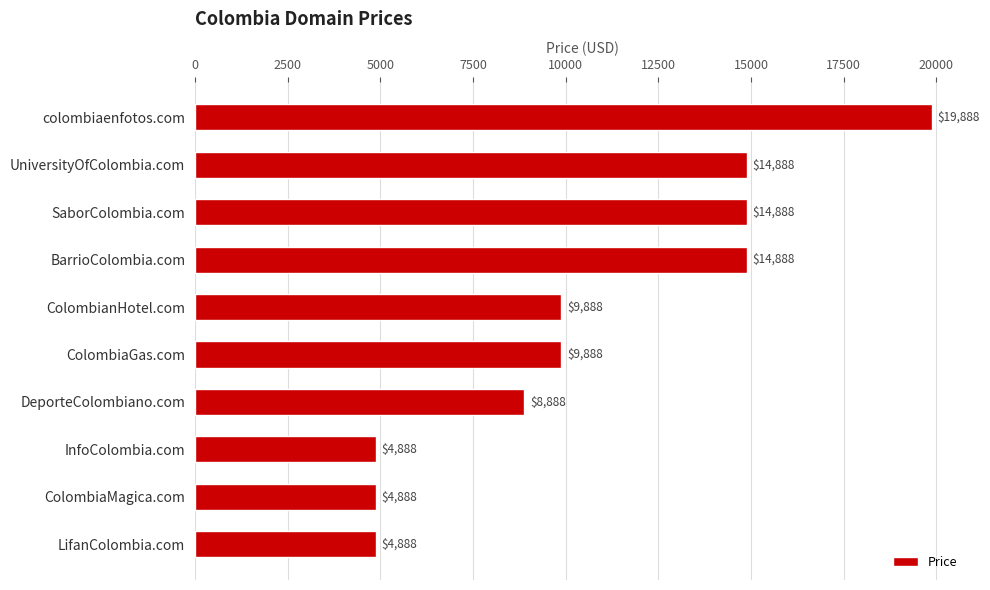

Read the value at colombiaenfotos.com.

19888